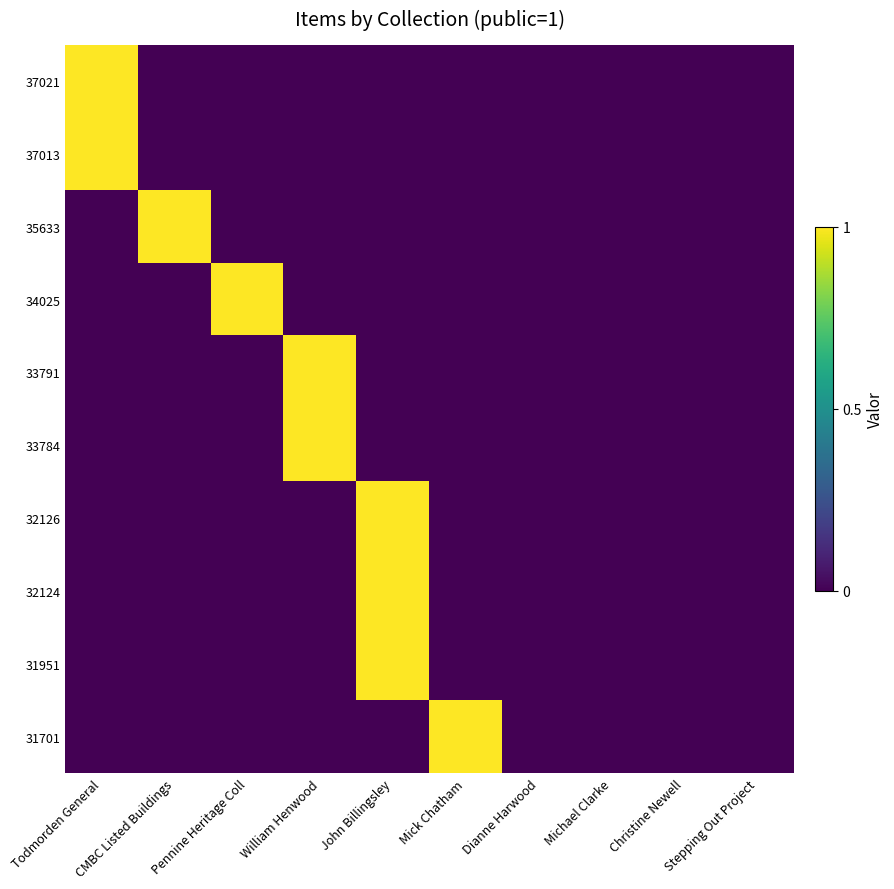

At which category is the sum across all series the highest?

John Billingsley